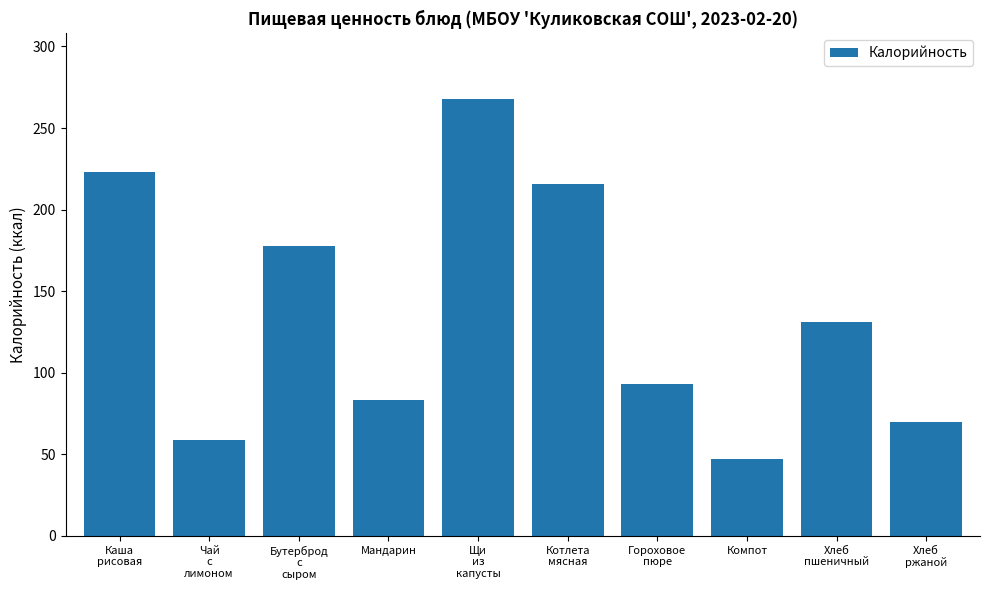

Are the bars grouped side by side (vs. stacked)?

No